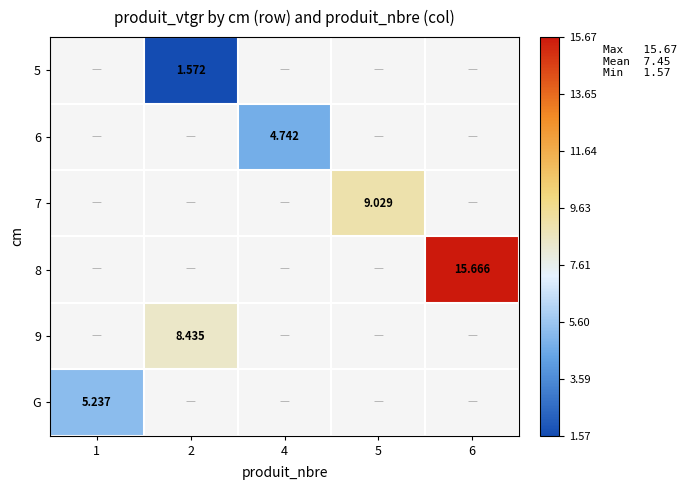

Which label corresponds to the smallest value in the chart?

2